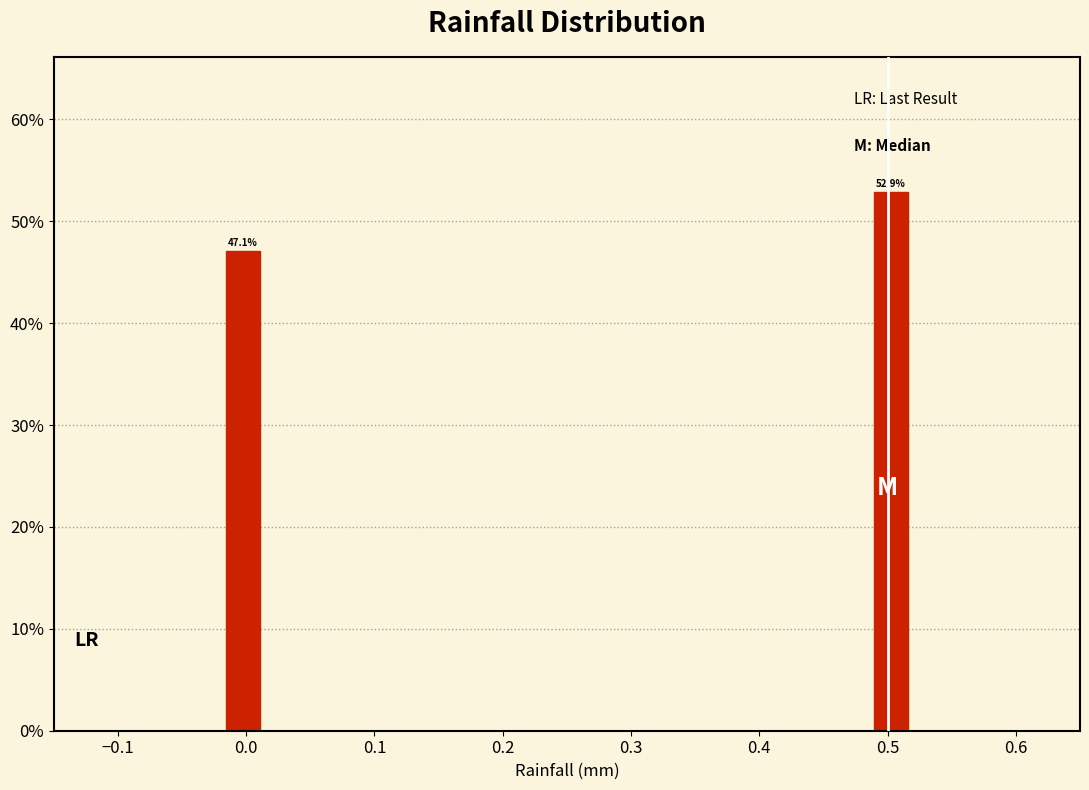

Read against the x-axis, roughly where is the centre of the tallest bar?

0.50